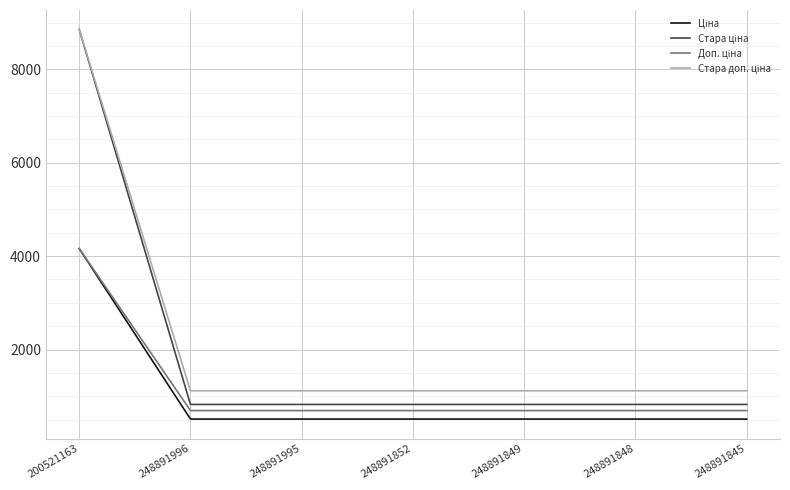

What is the spread (max minus min) of values at 248891996?

605.9